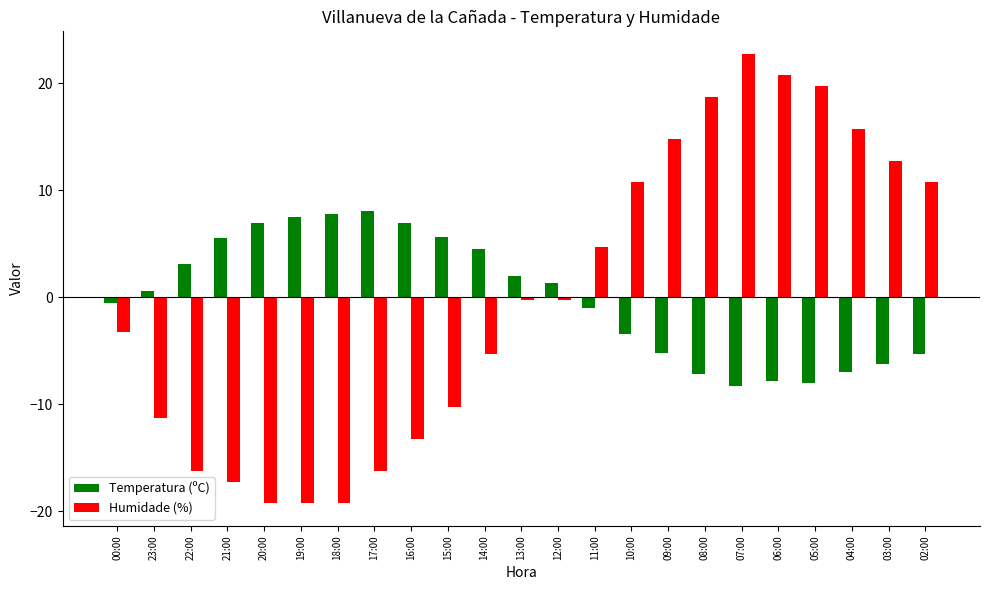

How many values in Humidade (%) are below zero?

13